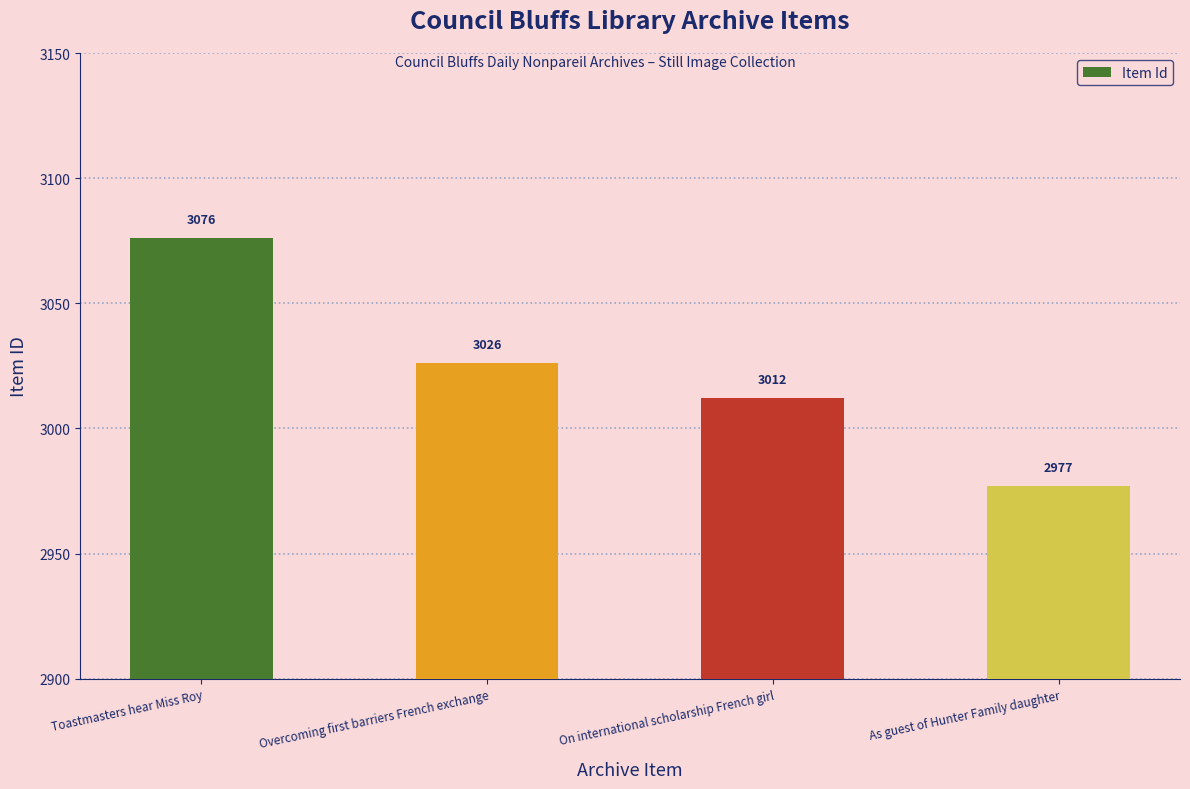

What position from the left is Toastmasters hear Miss Roy?

1